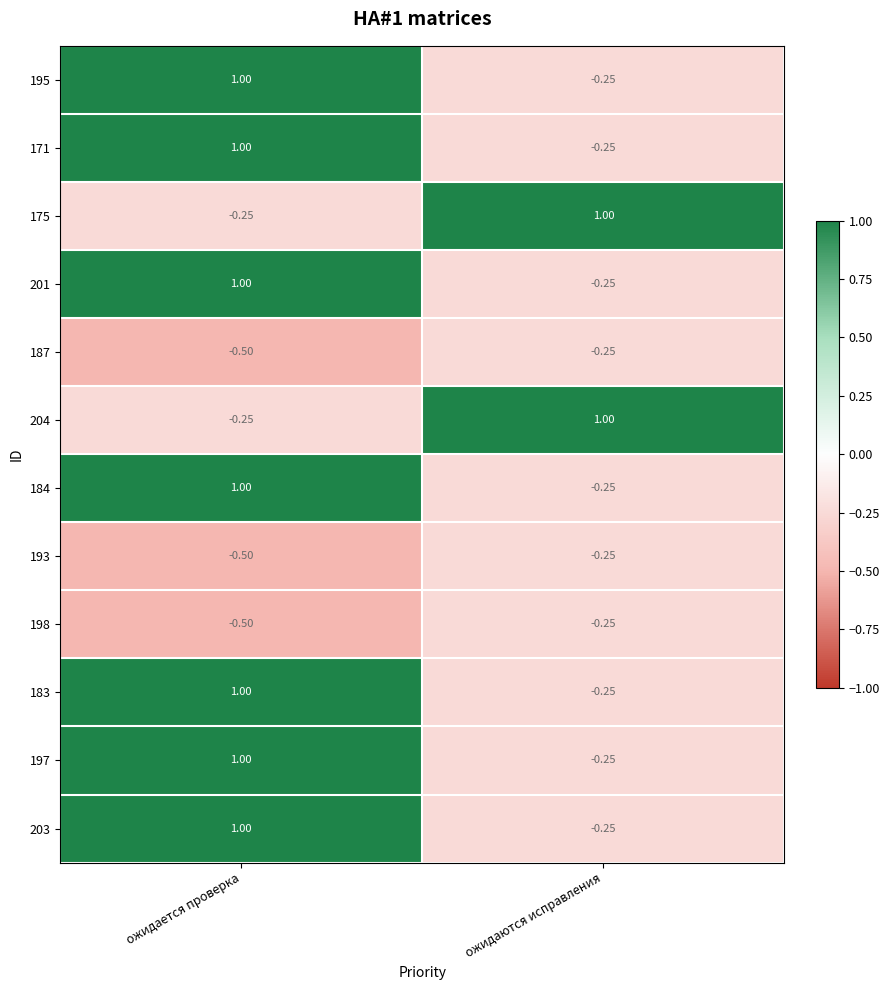

At which label does 197 reach its minimum?

ожидаются исправления